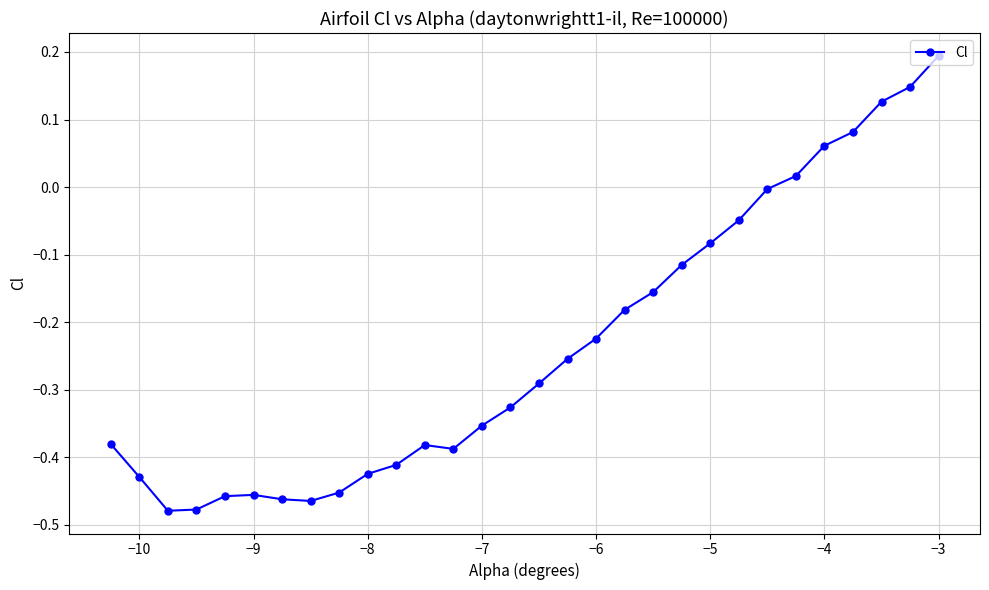

What is the difference between the second highest and minimum values?

0.6